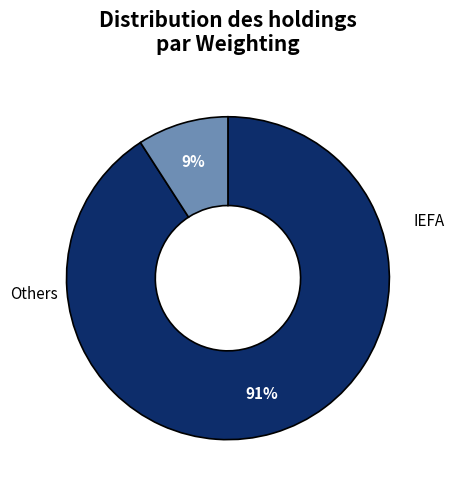

To the nearest percent, what is the difference between the largest and smallest slice percentages?

82%